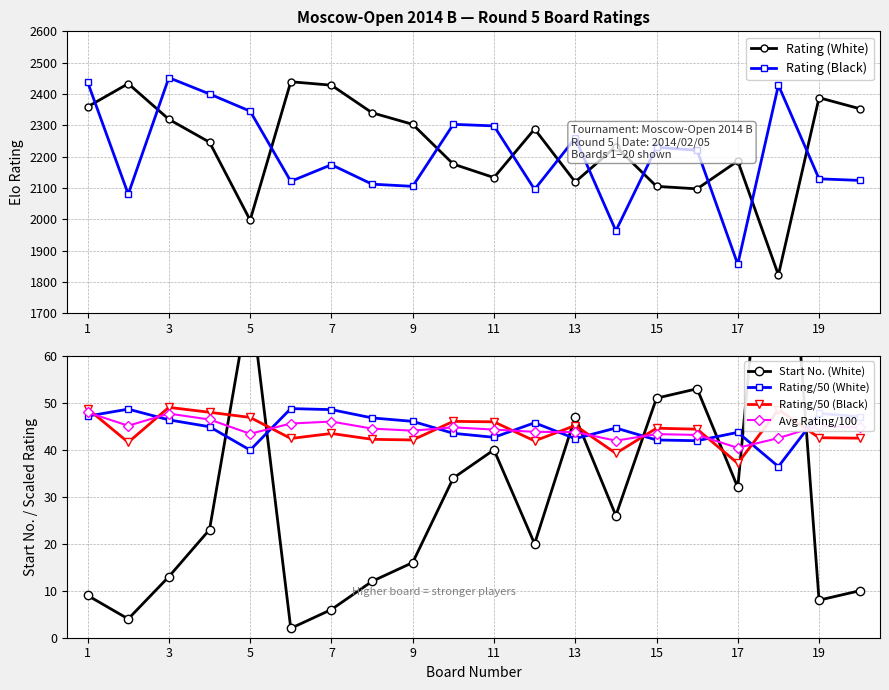

What value does the Avg Rating/100 series have at 11?

44.3